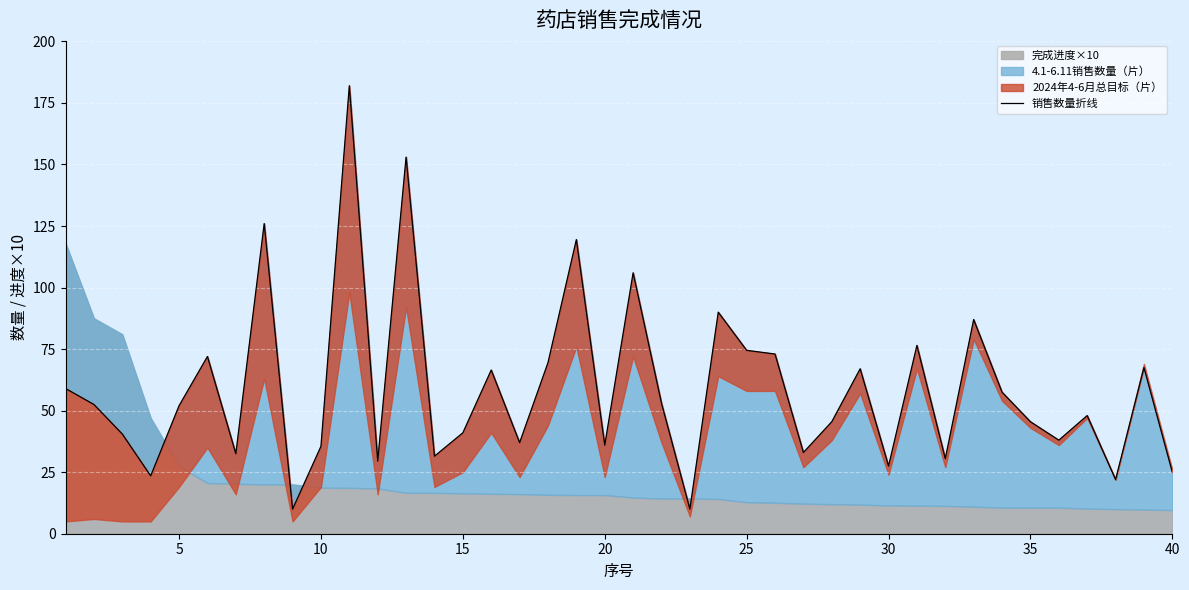

Reading left to right, what are all the values shown in this chart?

59.0	52.5	40.5	23.5	52.0	72.0	32.5	126.0	10.0	35.5	182.0	29.5	153.0	31.5	41.0	66.5	37.0	69.5	119.5	36.0	106.0	53.0	10.0	90.0	74.5	73.0	33.0	45.5	67.0	27.5	76.5	30.5	87.0	57.5	45.5	38.0	48.0	22.0	67.5	25.0